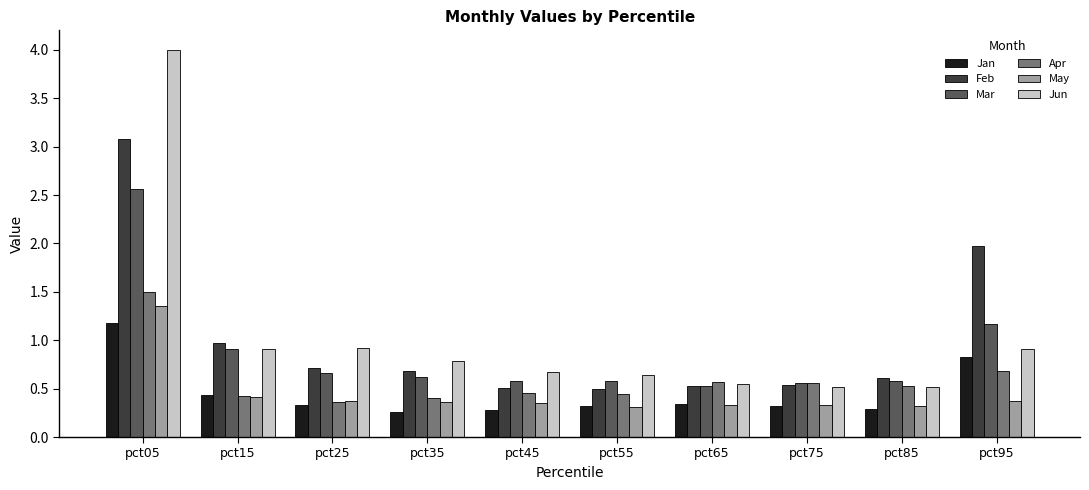

What is the total value across all series at pct55?

2.8